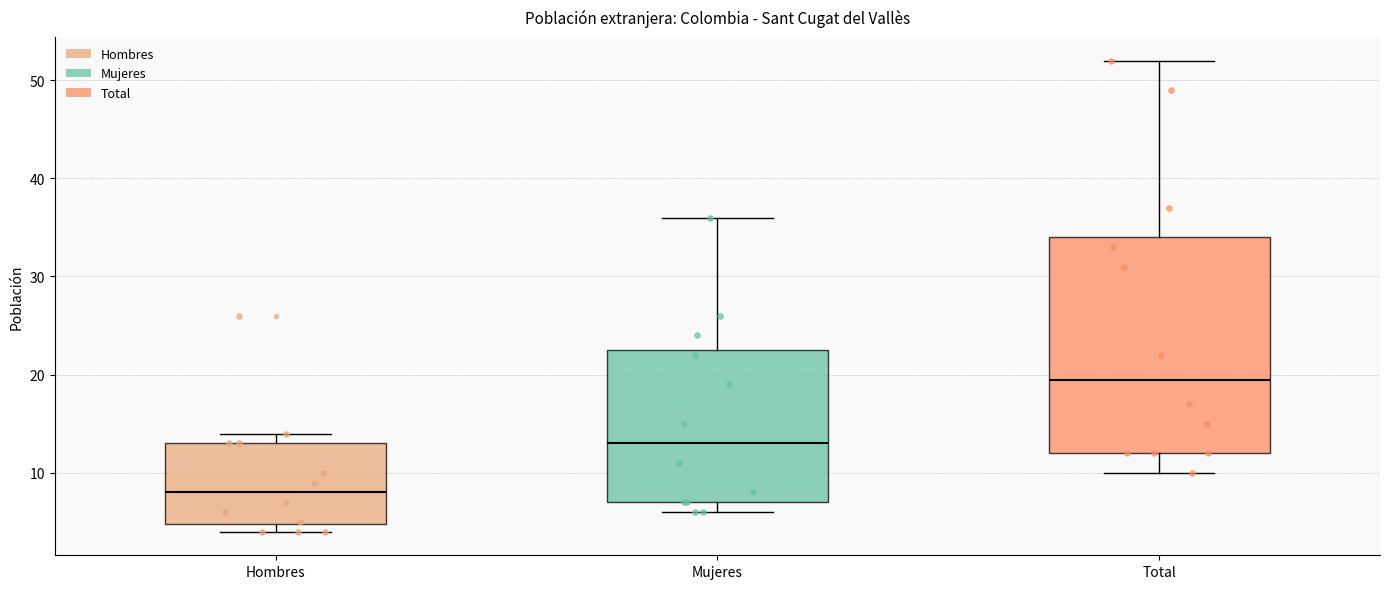

Which box has the highest median line?

Total